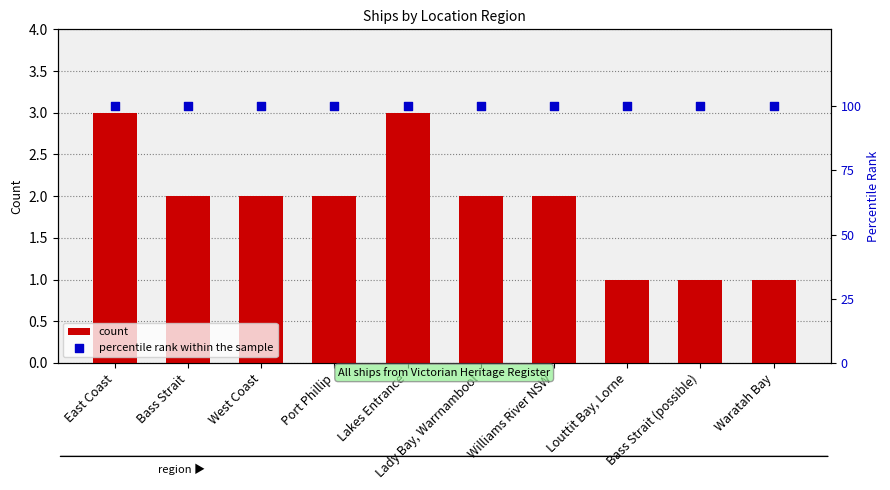

What is the total value across all series at Lady Bay, Warrnambool?

102